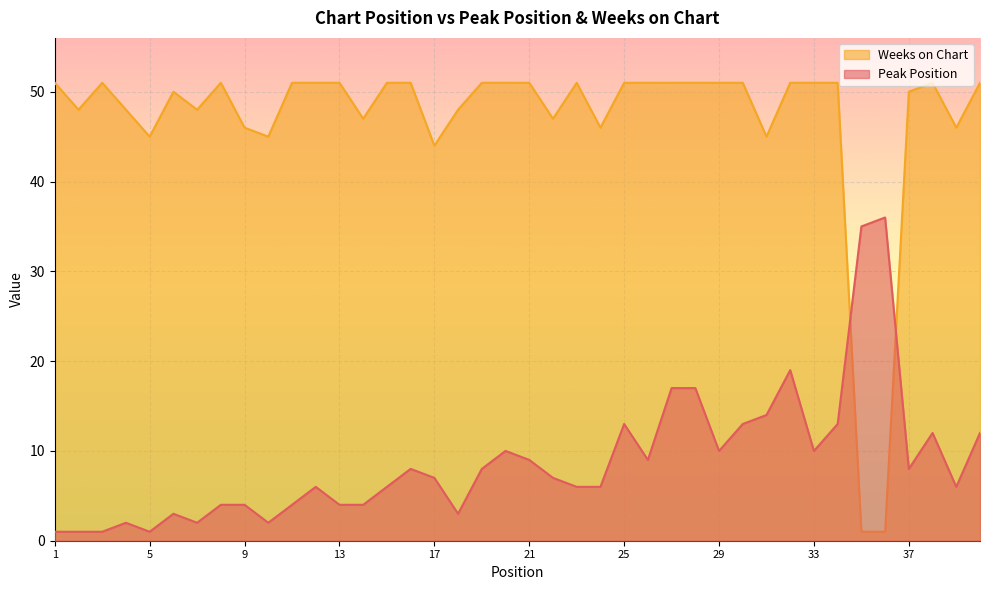

How many interior local valleys does the Peak Position series have?

9